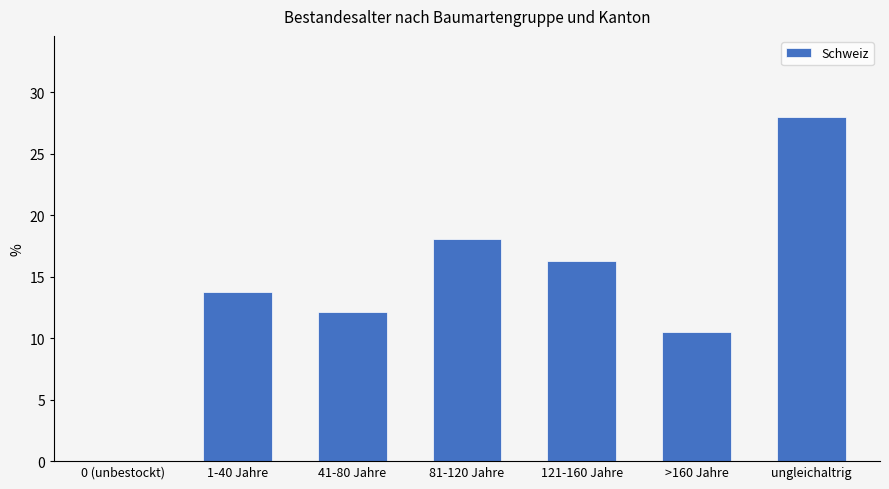

The value at 81-120 Jahre is 10.9. True or false?

False